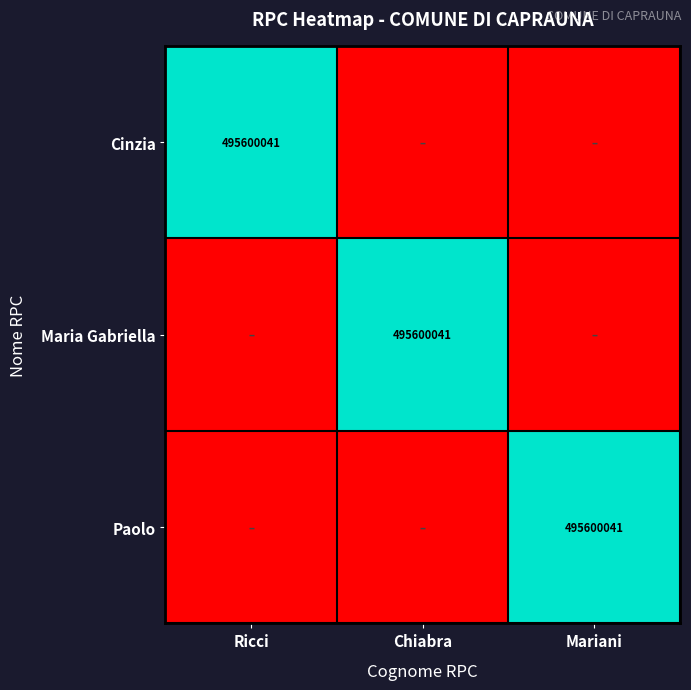

Is it true that Maria Gabriella equals 265987693 at Chiabra?

False